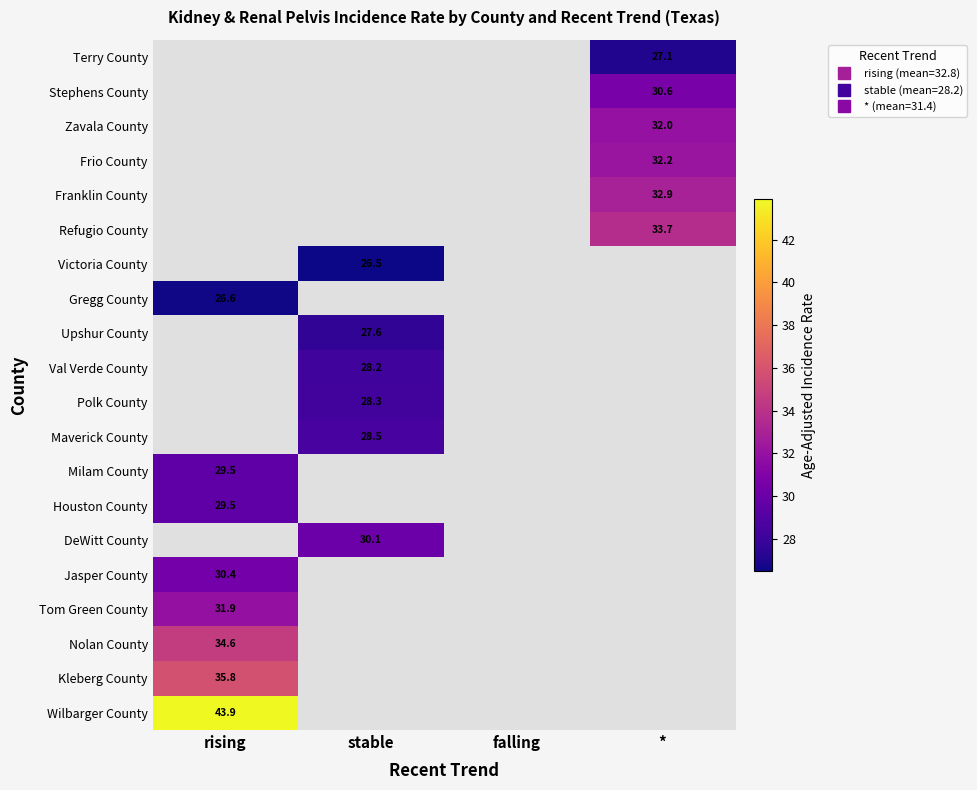

At how many categories does at least one series exceed 38?

1